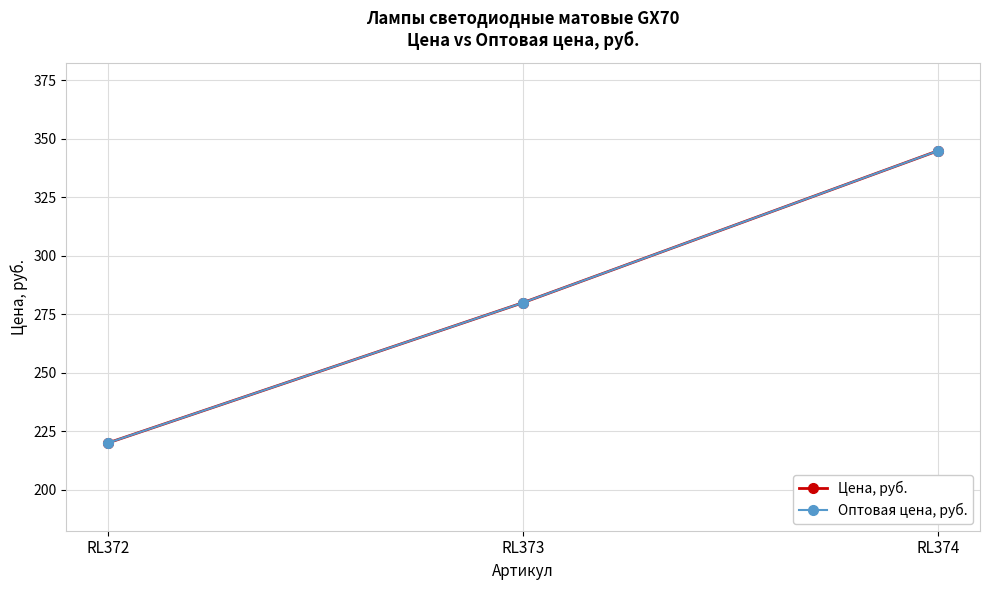

Reading left to right, list all the values displayed in this chart.

Цена, руб.: 220	280	345
Оптовая цена, руб.: 220	280	345